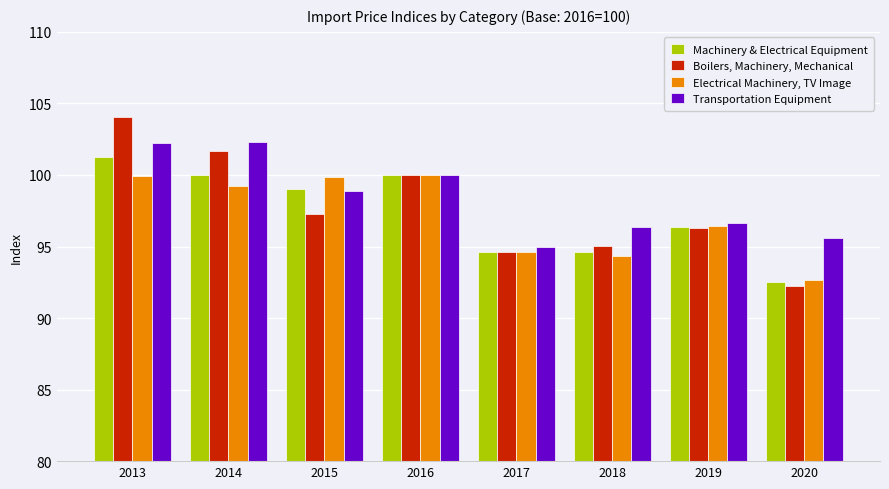

List the series in order of their peak value, highest first.

Boilers, Machinery, Mechanical, Transportation Equipment, Machinery & Electrical Equipment, Electrical Machinery, TV Image